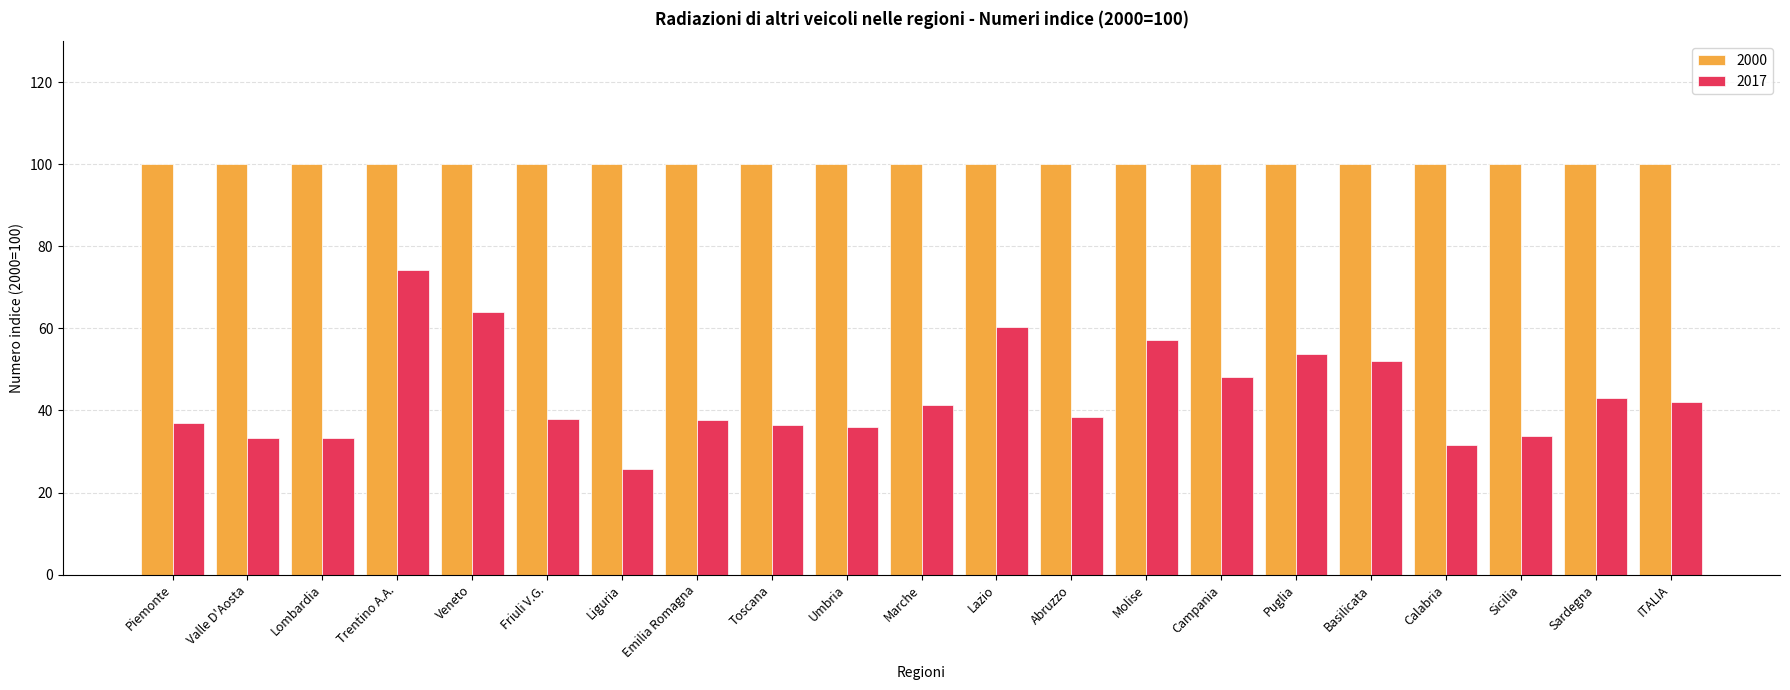

What is the smallest value displayed?

25.8